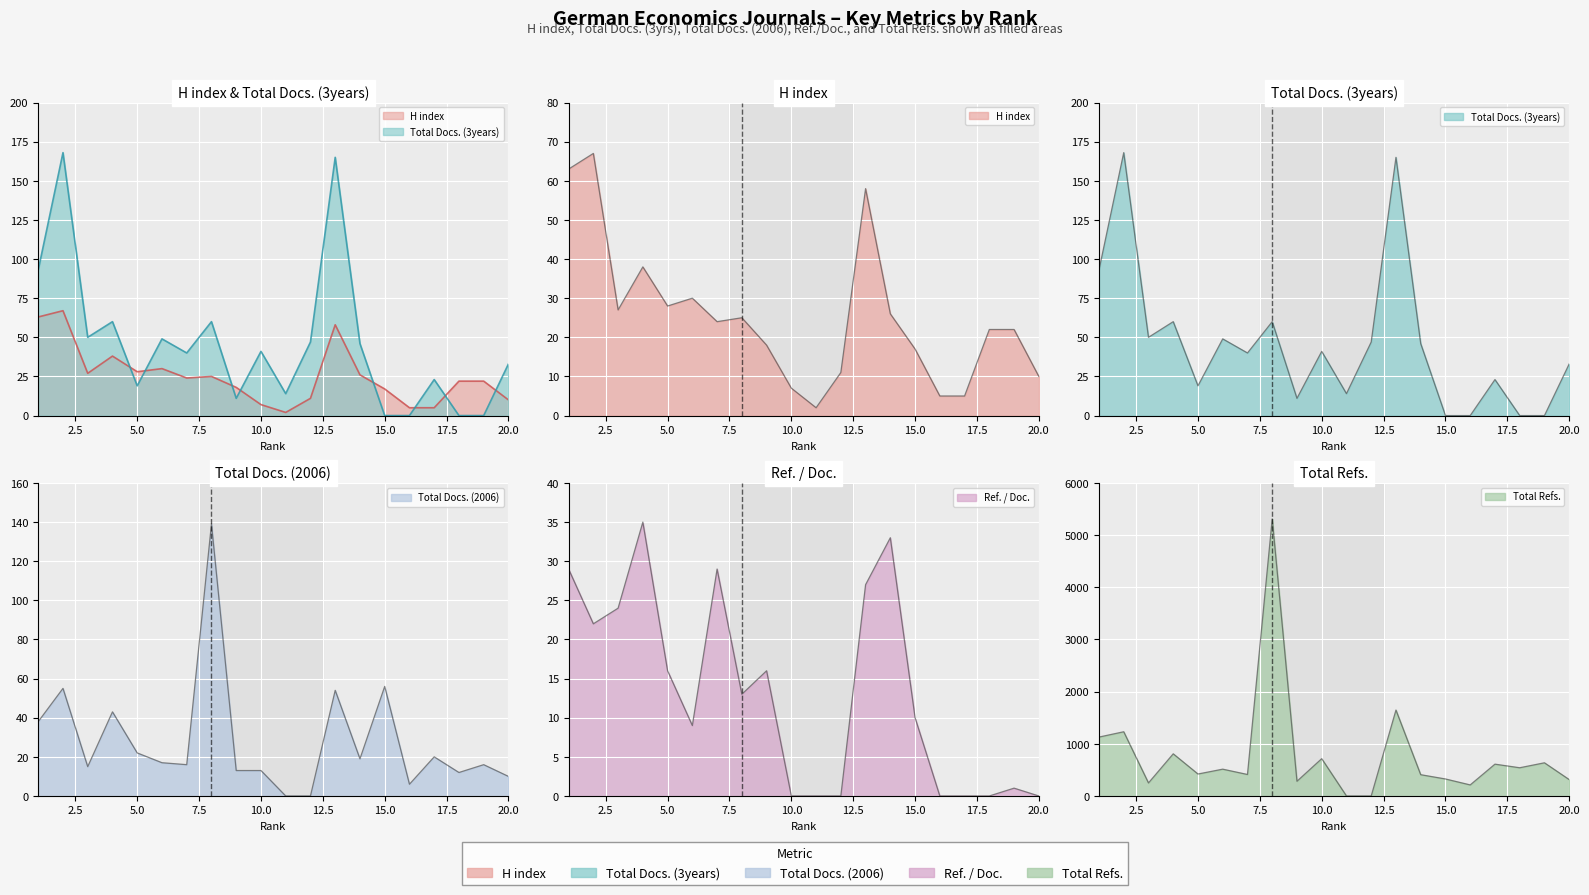

The value of Total Docs. (3years) at 15 is 108. True or false?

False